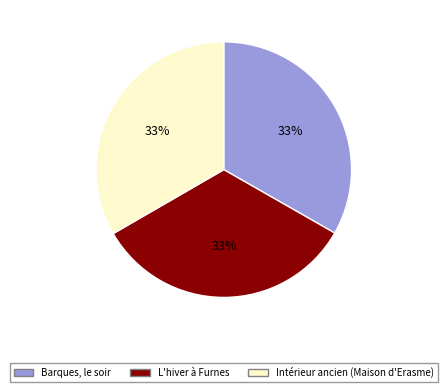

Is it true that Barques, le soir is 20% of the pie?

False